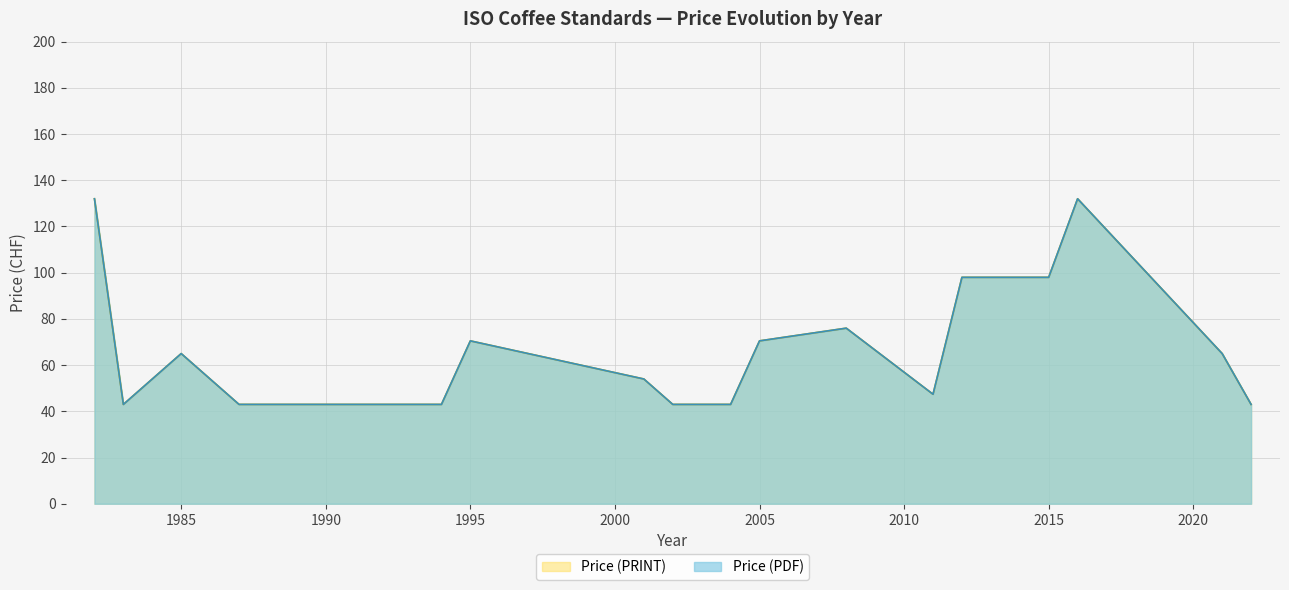

How many values in the Price (PDF) series exceed 43?

13